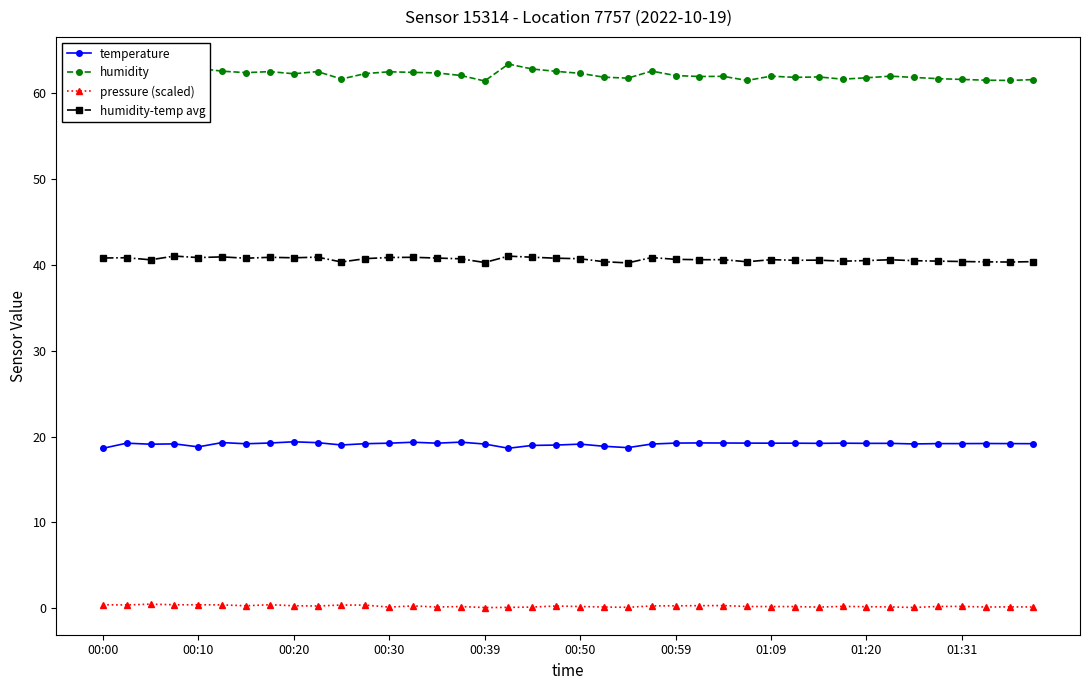

What is the maximum value shown in the chart?

63.4